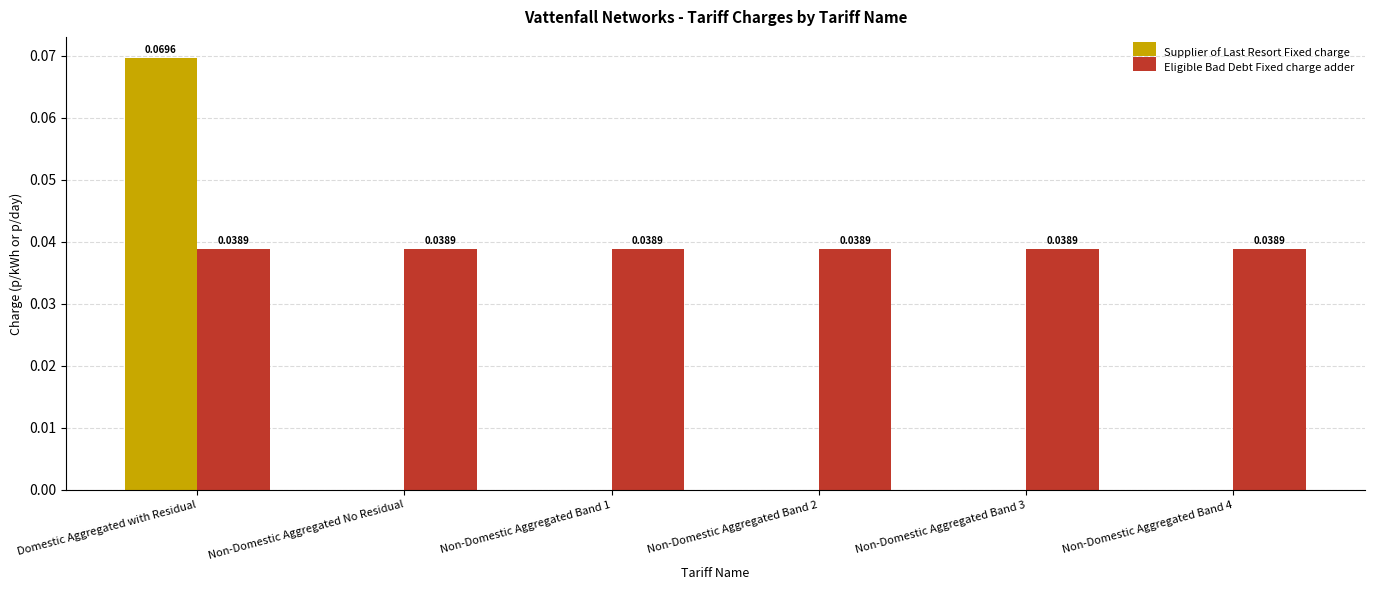

Which series changed the most between Domestic Aggregated with Residual and Non-Domestic Aggregated Band 4?

Supplier of Last Resort Fixed charge